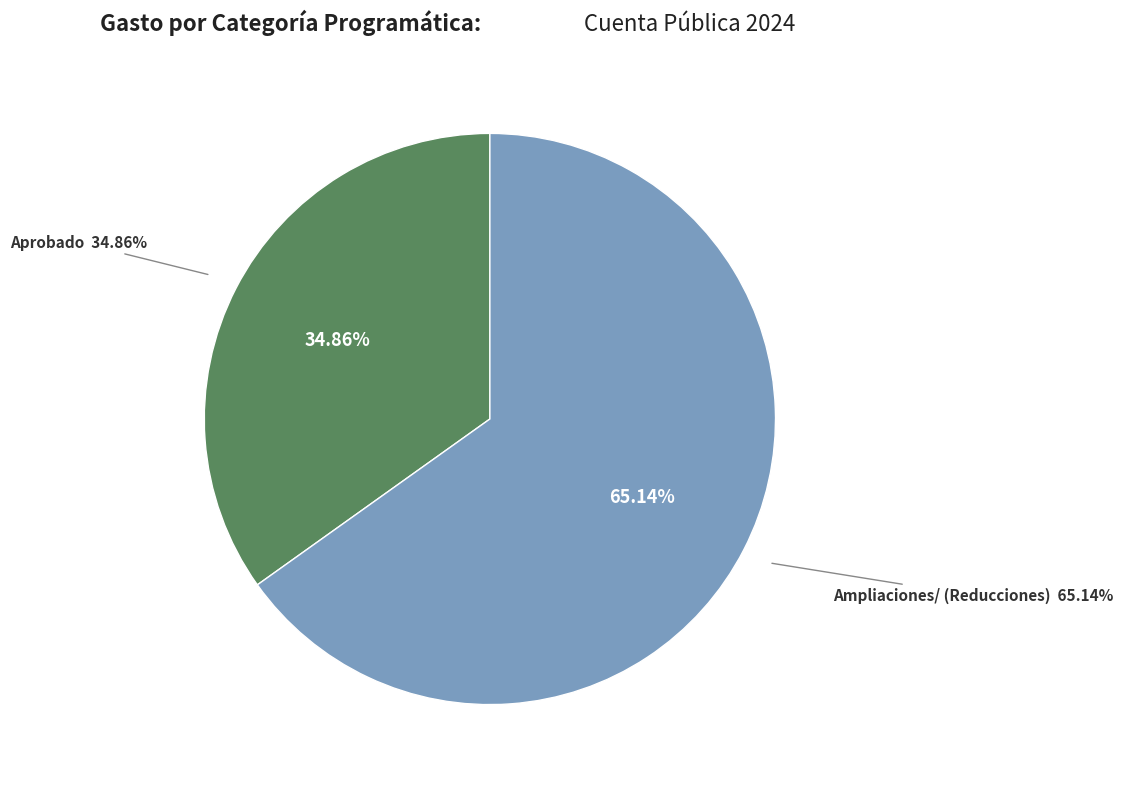

Which category accounts for the majority?

Programas